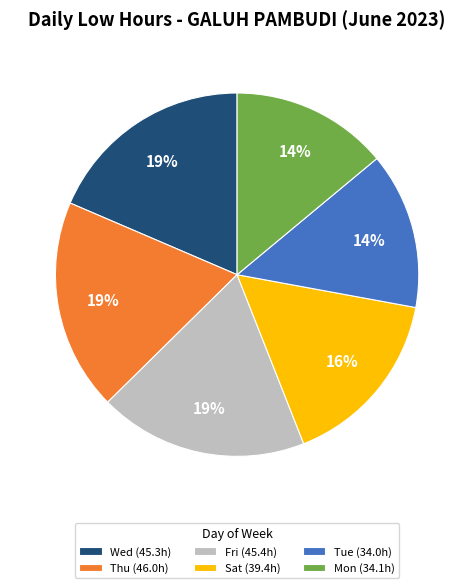

Between Fri (45.4h) and Sat (39.4h), which is larger?

Fri (45.4h)